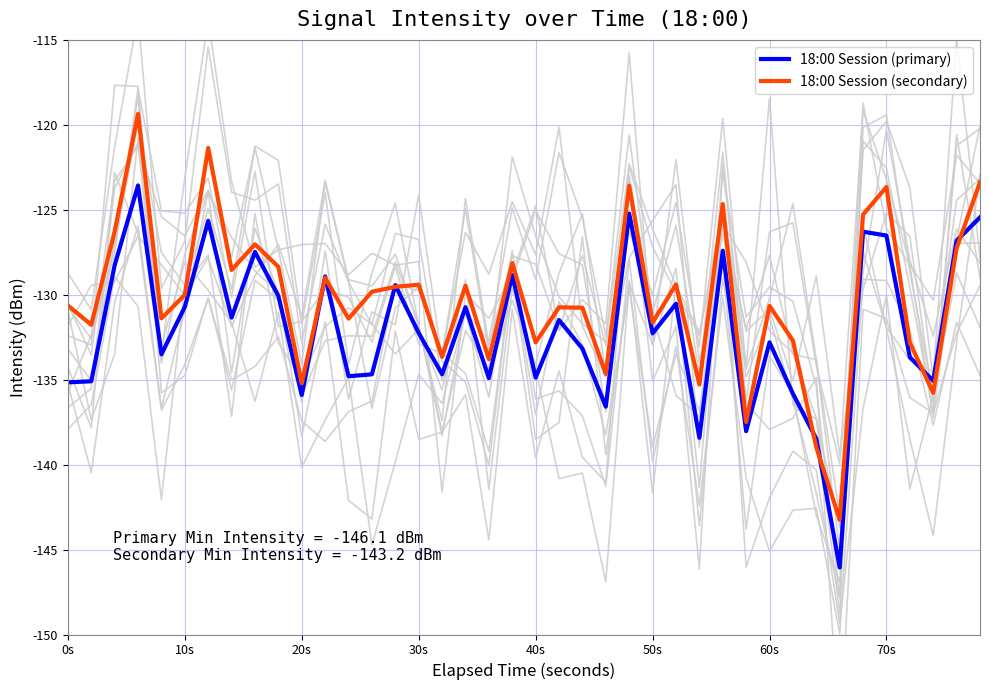

Count the number of data series in this chart.

2